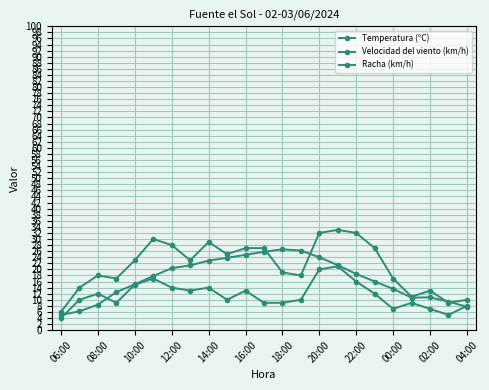

After their last crossing, which series has the higher values: Temperatura (ºC) or Racha (km/h)?

Racha (km/h)